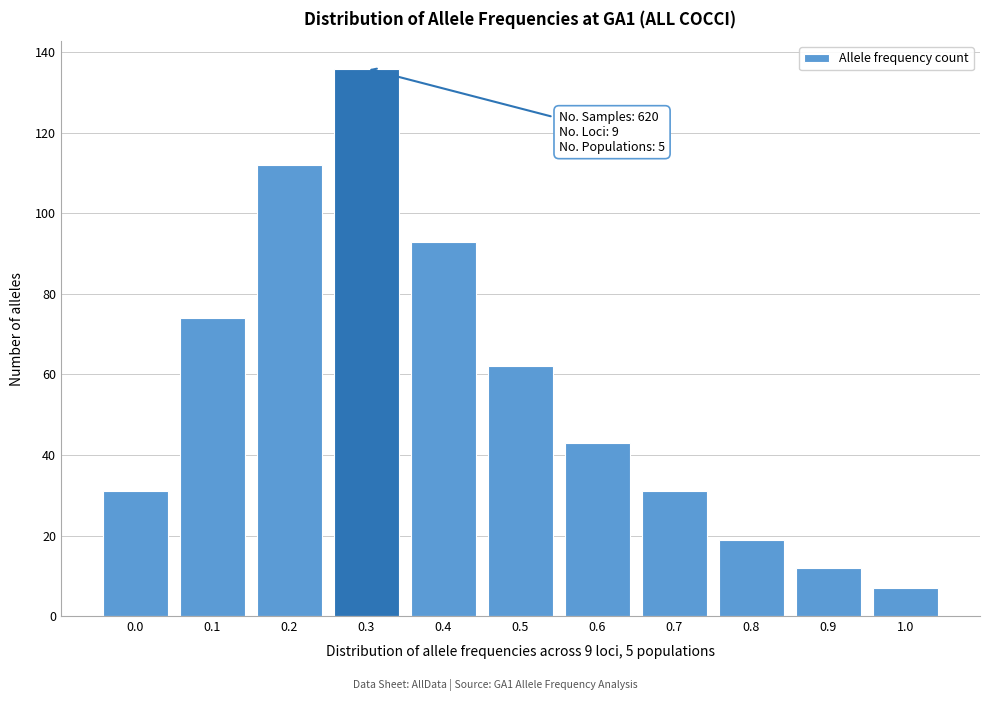

Reading left to right, transcribe all the data shown in this chart.

31	74	112	136	93	62	43	31	19	12	7